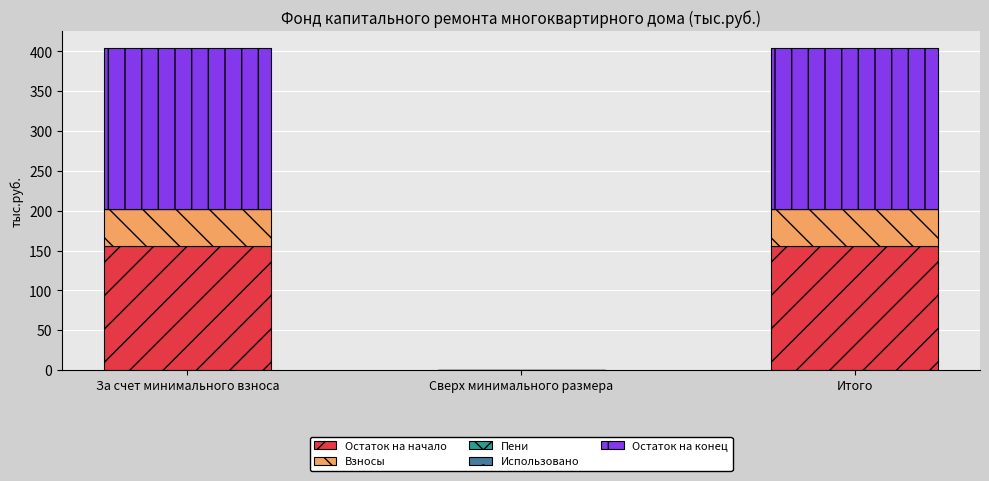

Are the bars horizontal?

No